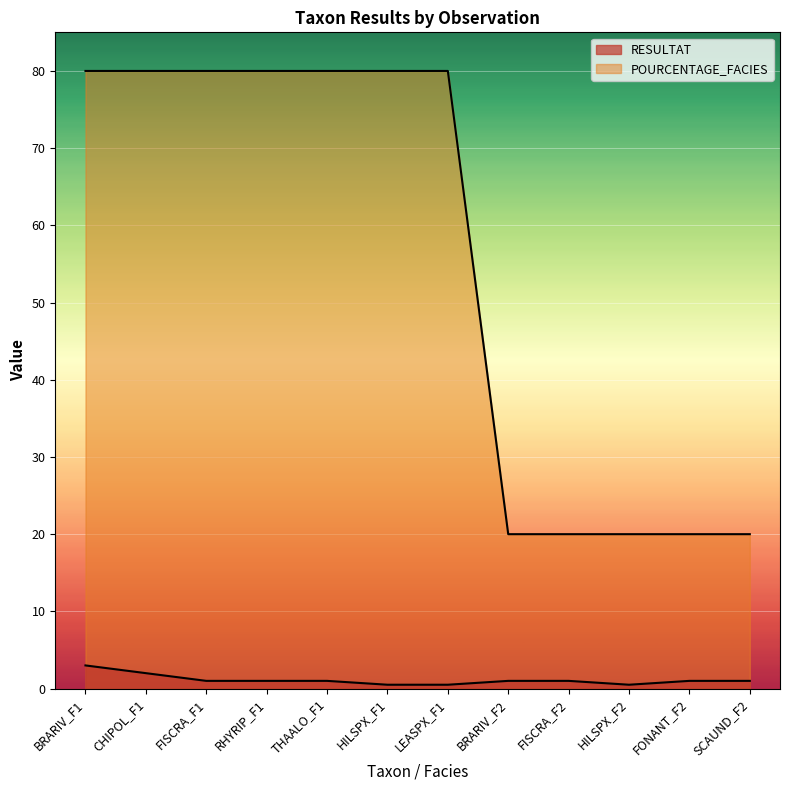

What is the maximum value shown in the chart?

80.0